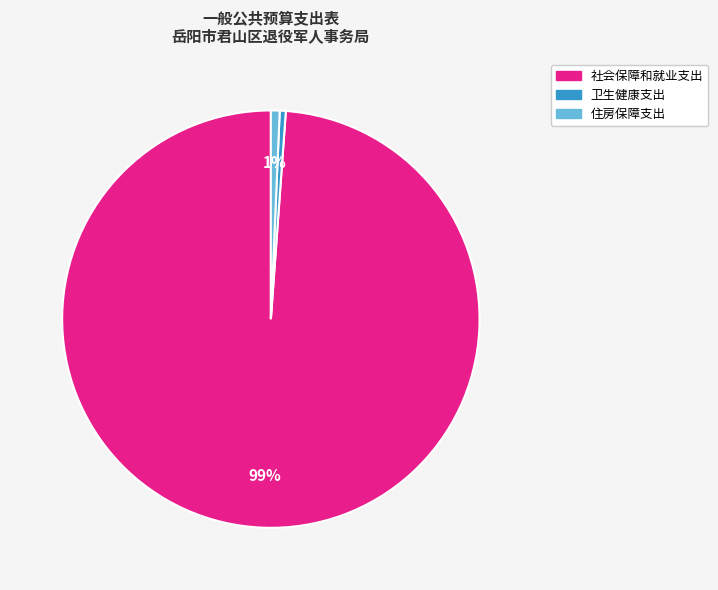

Which category has the biggest portion of the pie?

社会保障和就业支出